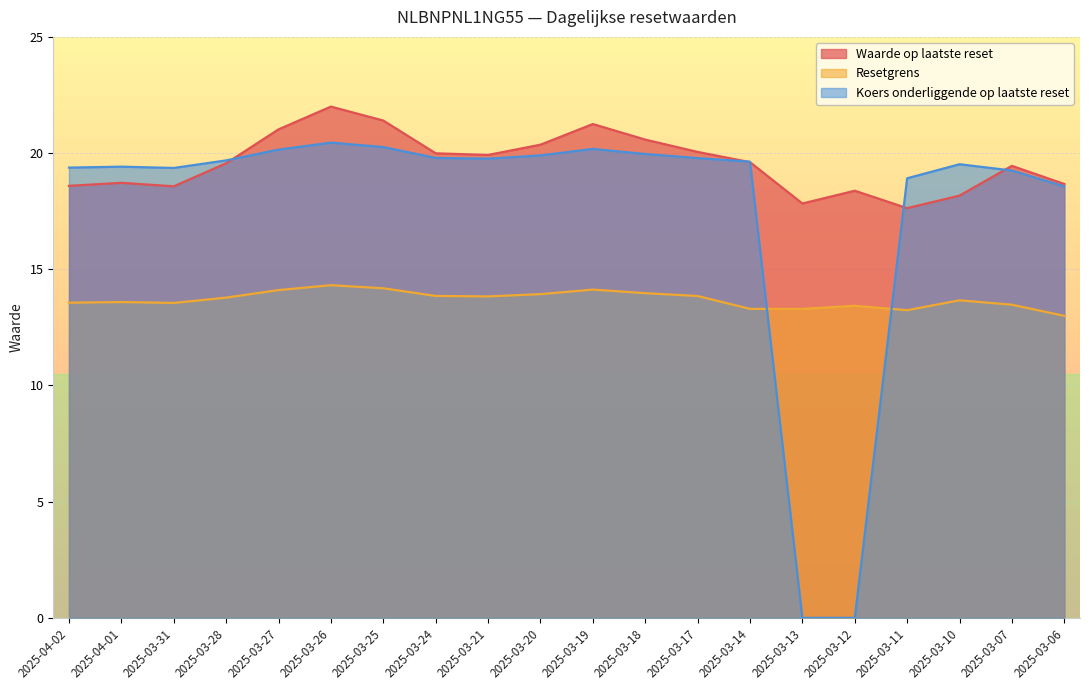

Between which two adjacent categories do Waarde op laatste reset and Koers onderliggende op laatste reset first intersect?

2025-03-28 and 2025-03-27